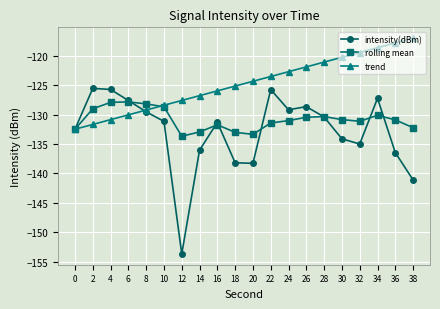

Rank the series by their average value, from lowest to highest.

intensity(dBm), rolling mean, trend